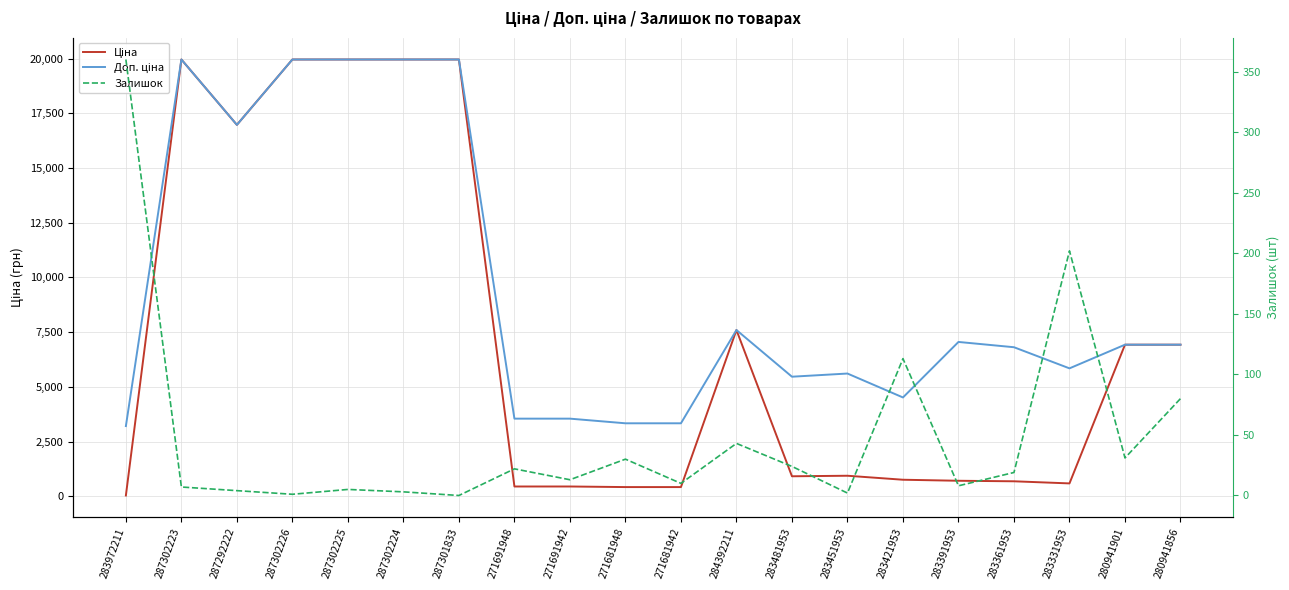

Reading left to right, list all the values displayed in this chart.

Ціна: 283972211=32.0	287302223=19964.2	287292222=16976.3	287302226=19964.2	287302225=19964.2	287302224=19964.2	287301833=19964.2	271691948=443.1	271691942=443.1	271681948=416.6	271681942=416.6	284392211=7596.5	283481953=910.4	283451953=934.5	283421953=752.2	283391953=705.1	283361953=681.0	283331953=584.4	280941901=6925.7	280941856=6925.7
Доп. ціна: 283972211=3205.0	287302223=19964.2	287292222=16976.3	287302226=19964.2	287302225=19964.2	287302224=19964.2	287301833=19964.2	271691948=3545.0	271691942=3545.0	271681948=3332.5	271681942=3332.5	284392211=7596.5	283481953=5462.3	283451953=5607.2	283421953=4513.3	283391953=7051.3	283361953=6809.8	283331953=5843.9	280941901=6925.7	280941856=6925.7
Залишок: 283972211=360.0	287302223=7.0	287292222=4.0	287302226=1.0	287302225=5.0	287302224=3.0	287301833=0.0	271691948=22.0	271691942=13.0	271681948=30.0	271681942=10.0	284392211=43.0	283481953=24.0	283451953=2.0	283421953=113.0	283391953=8.0	283361953=19.0	283331953=202.0	280941901=31.0	280941856=80.0